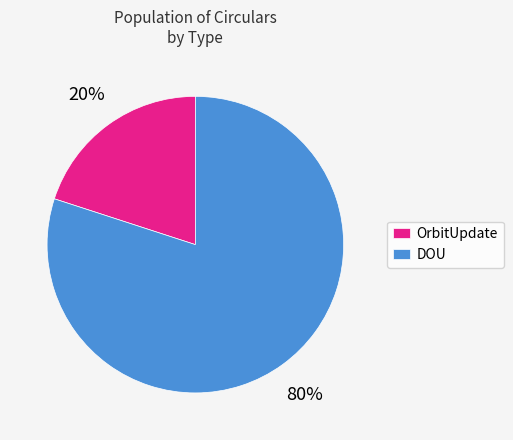

Does any single category account for the majority?

Yes